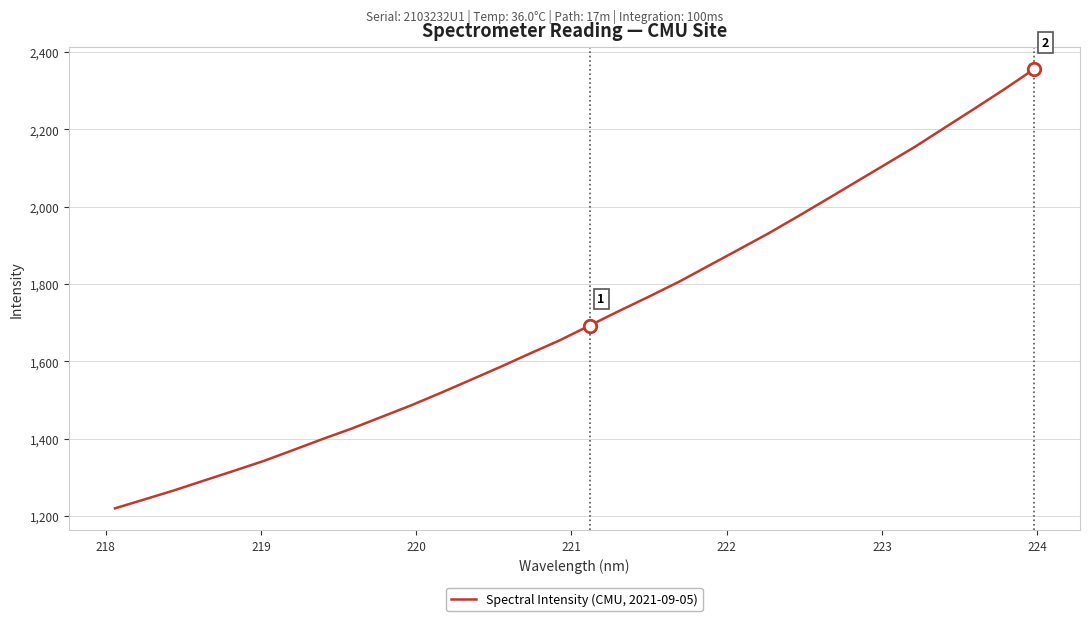

What is the maximum value shown in the chart?

2355.3